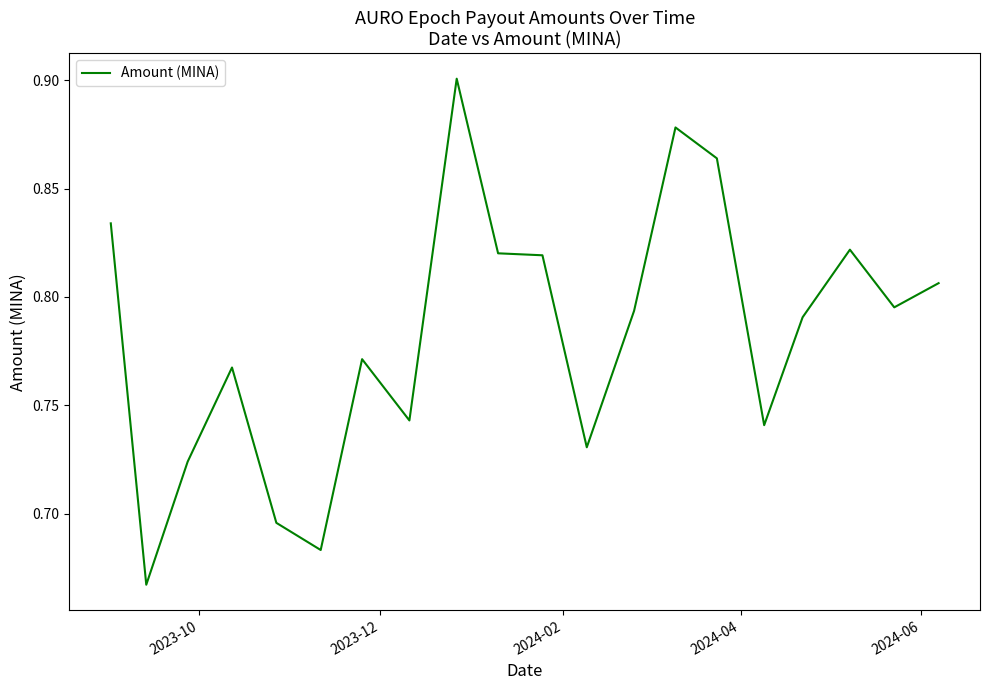

How many lines are shown in the chart?

1